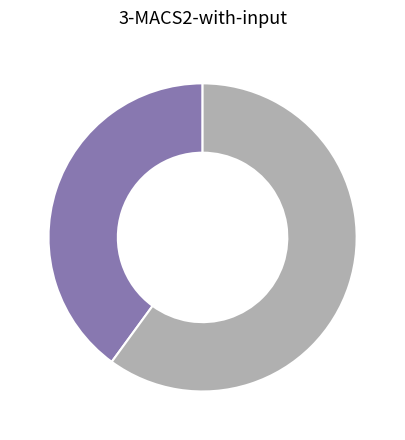

Does any single category account for the majority?

Yes